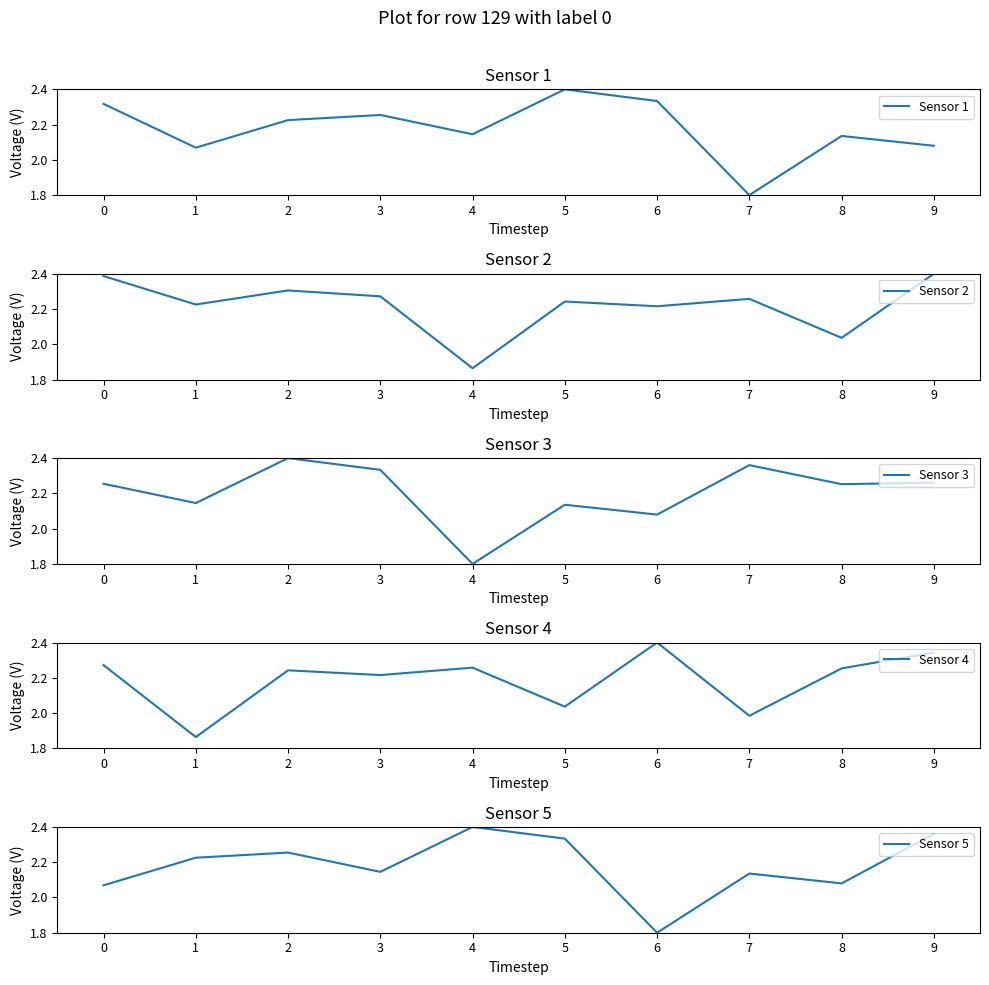

Between 1 and 2, which series saw the biggest shift?

Sensor 4